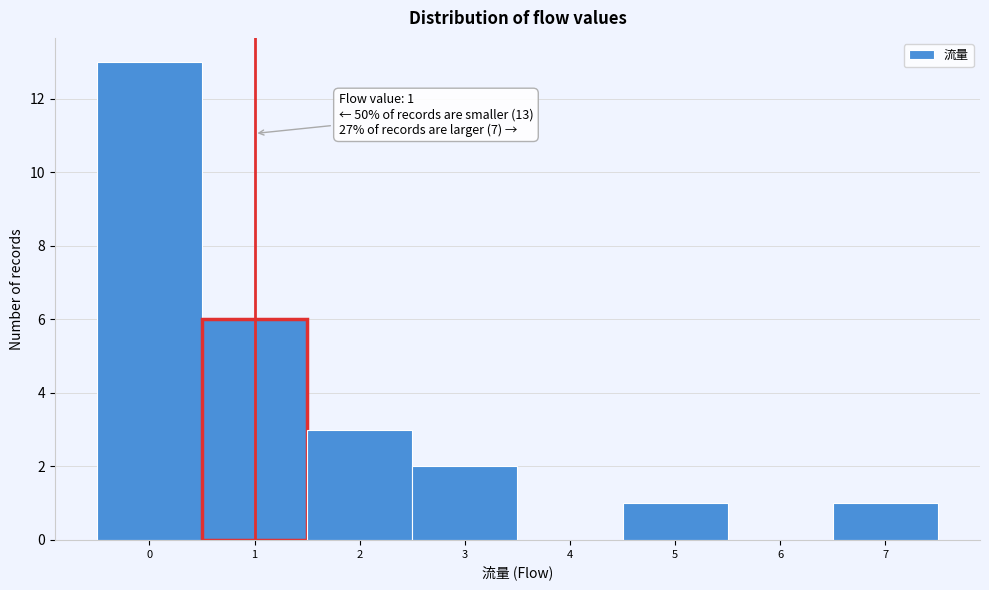

Over which range of the x-axis is the bar tallest?

-0.5 to 0.5